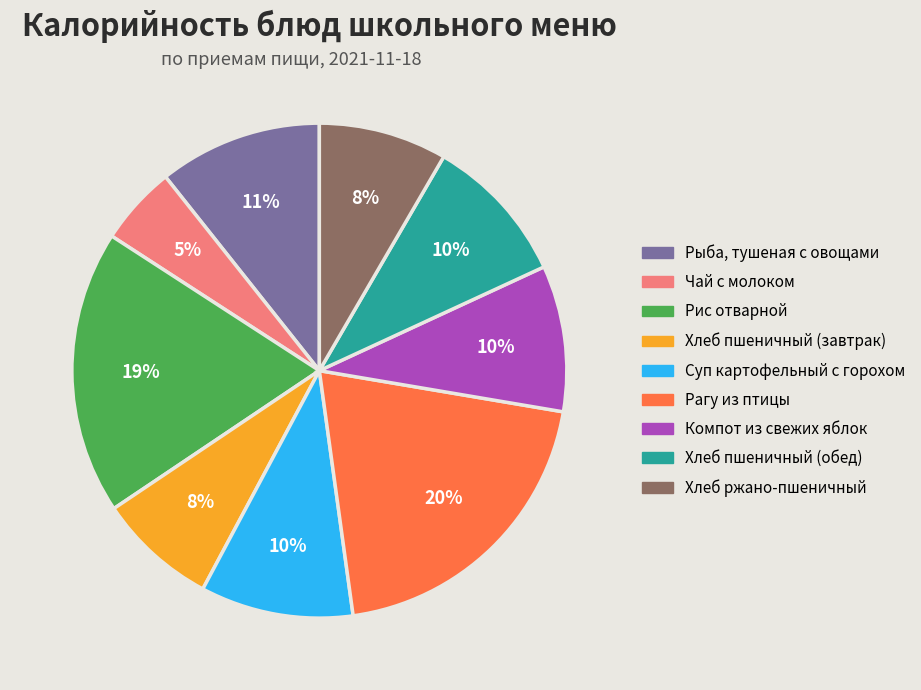

How many slices are in this pie chart?

9